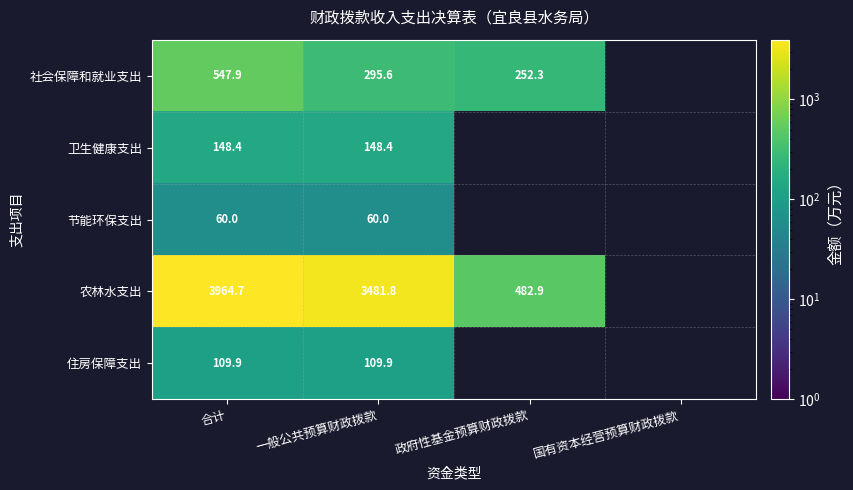

Is it true that 社会保障和就业支出 equals 547.9 at 合计?

True